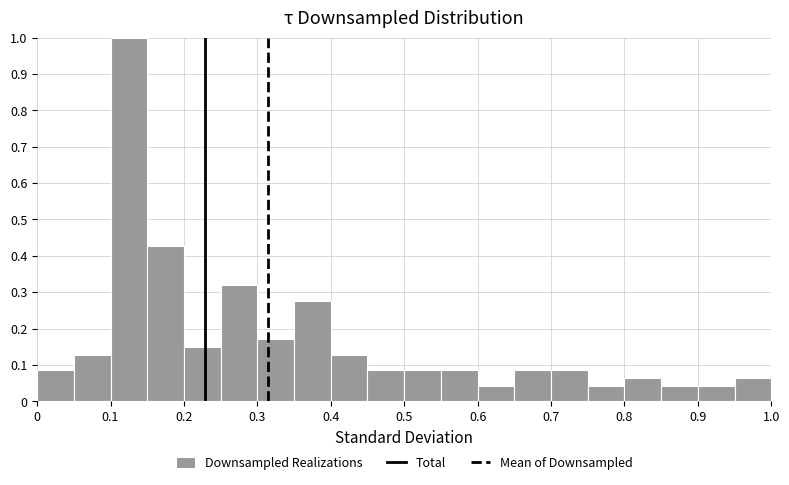

Reading left to right, list every bar in this chart as the range it spans on the x-axis followed by its height. The values are not printed on the chart, so give them approximately, as read against the axis.

0.00 to 0.05: 0.09
0.05 to 0.10: 0.13
0.10 to 0.15: 1.00
0.15 to 0.20: 0.43
0.20 to 0.25: 0.15
0.25 to 0.30: 0.32
0.30 to 0.35: 0.17
0.35 to 0.40: 0.28
0.40 to 0.45: 0.13
0.45 to 0.50: 0.09
0.50 to 0.55: 0.09
0.55 to 0.60: 0.09
0.60 to 0.65: 0.04
0.65 to 0.70: 0.09
0.70 to 0.75: 0.09
0.75 to 0.80: 0.04
0.80 to 0.85: 0.06
0.85 to 0.90: 0.04
0.90 to 0.95: 0.04
0.95 to 1.00: 0.06